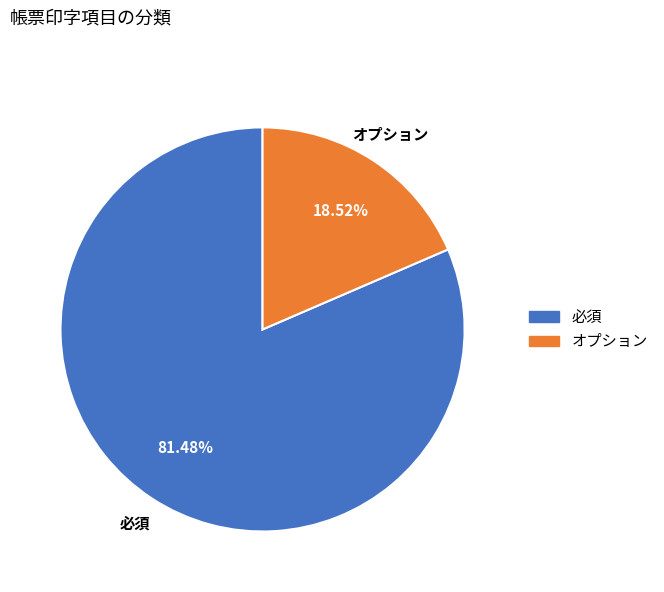

How many slices are in this pie chart?

2